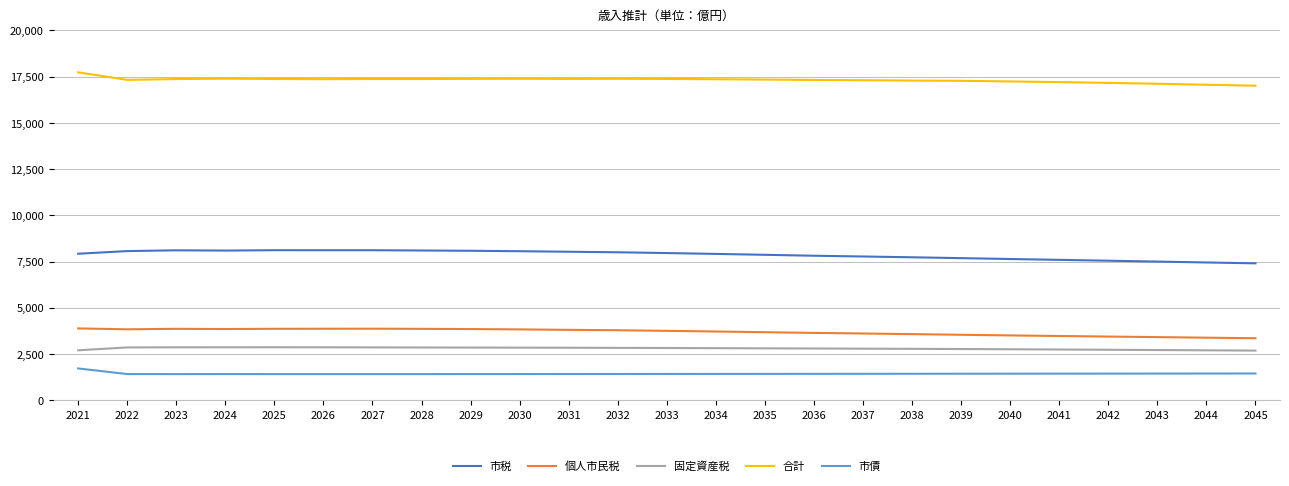

What is the difference between the maximum and minimum values in the 個人市民税 series?

530